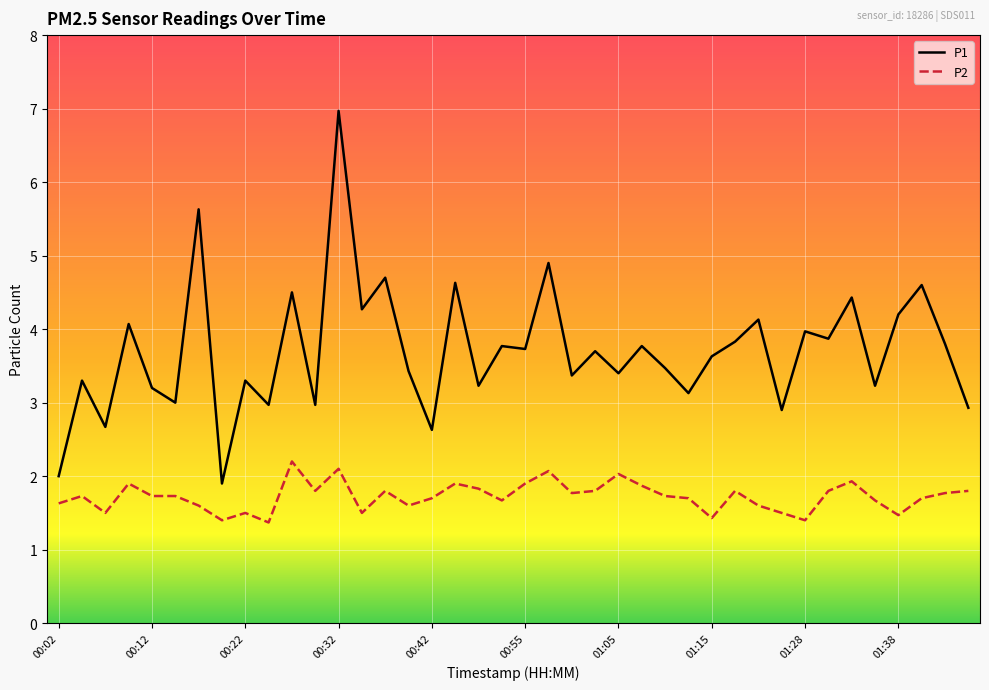

True or false: P2 and P1 cross at least once.

False